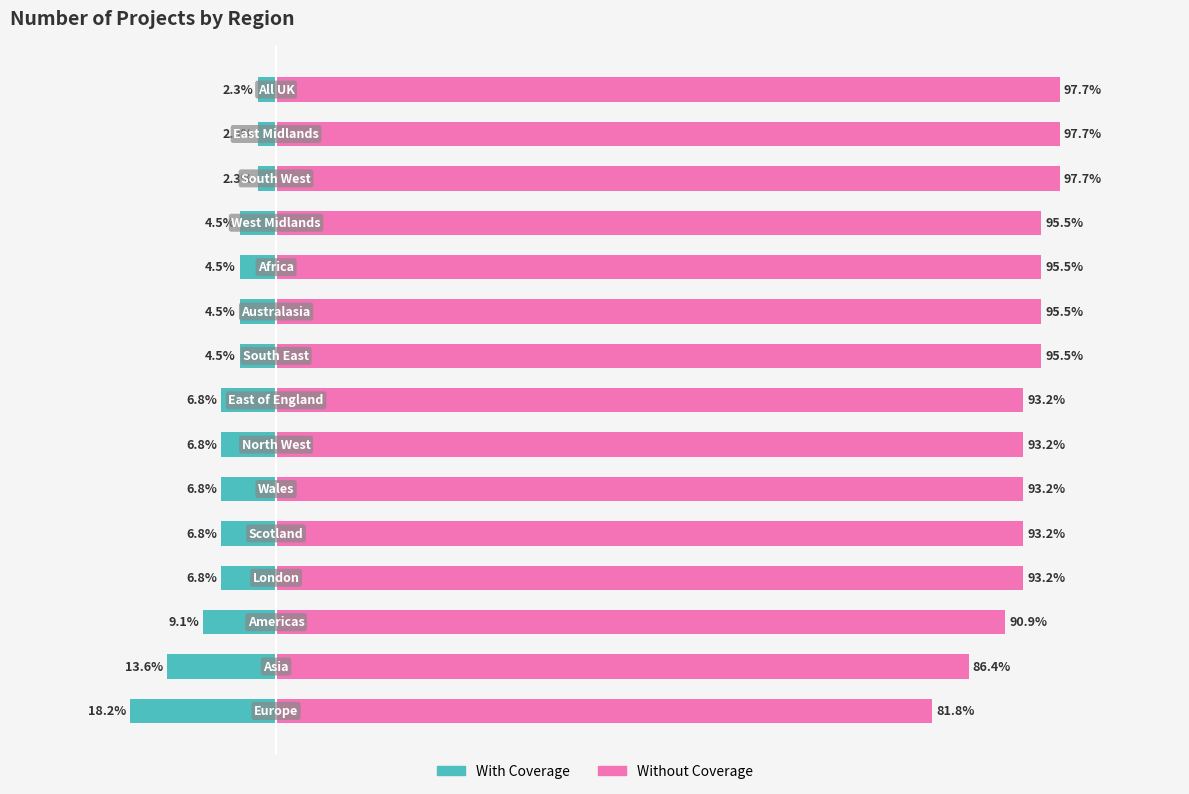

What is the sum of all With Coverage values?

-100.0